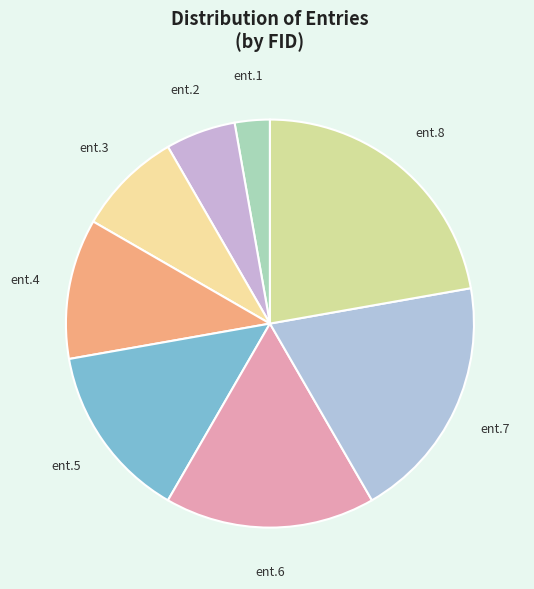

Which has a higher value, ent.4 or ent.2?

ent.4